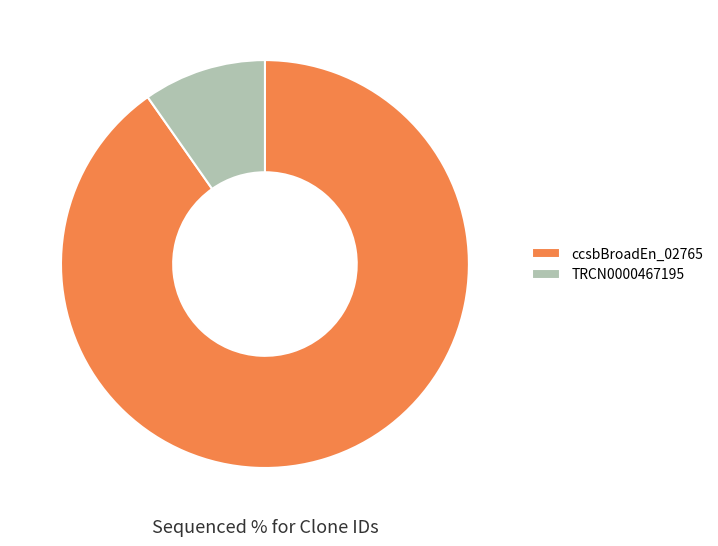

What is the smallest slice in the pie chart?

TRCN0000467195